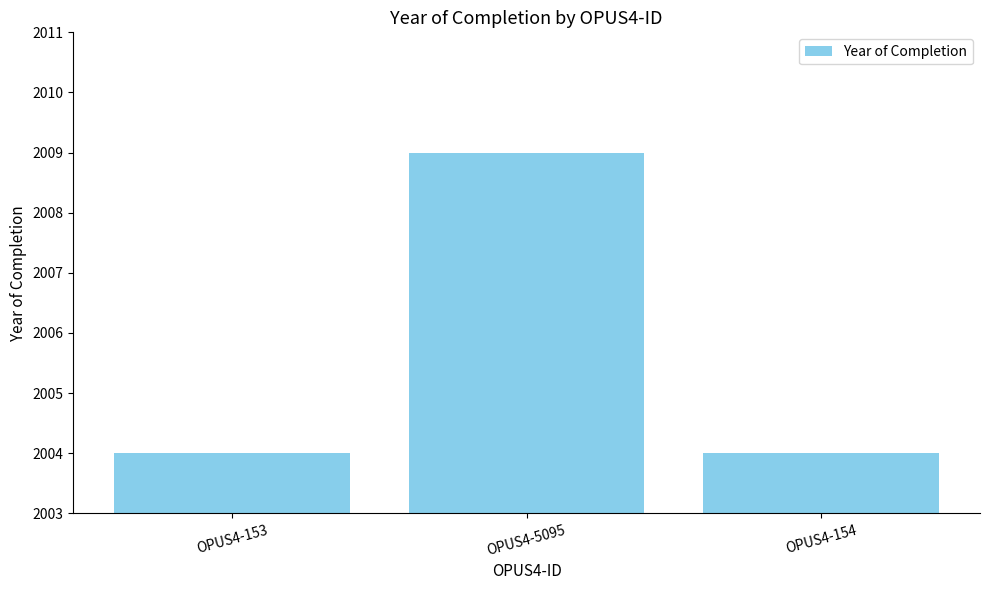

What is the label of the 1st bar from the right?

OPUS4-154